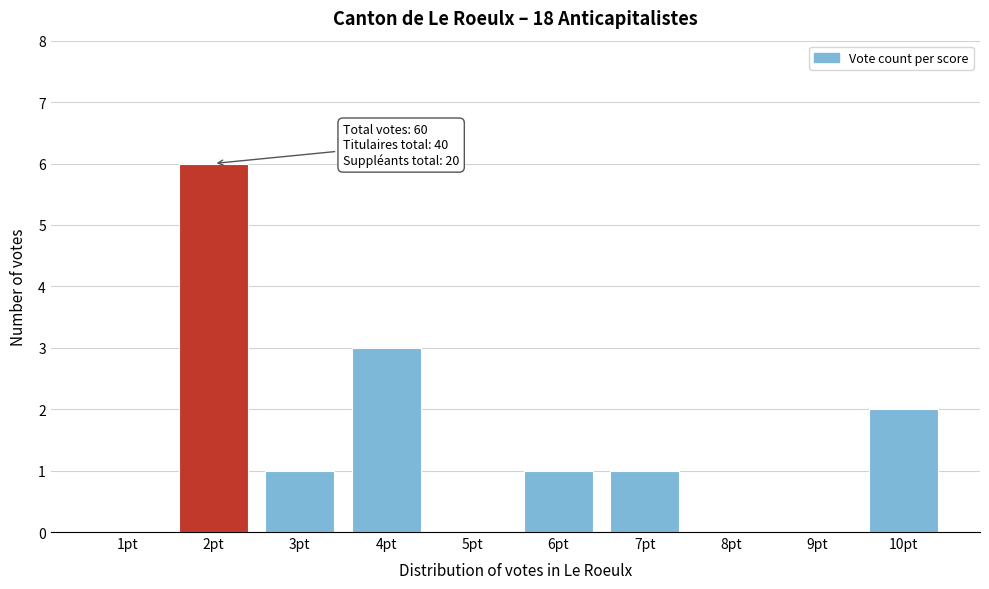

Reading left to right, list all the values displayed in this chart.

1pt=0	2pt=6	3pt=1	4pt=3	5pt=0	6pt=1	7pt=1	8pt=0	9pt=0	10pt=2